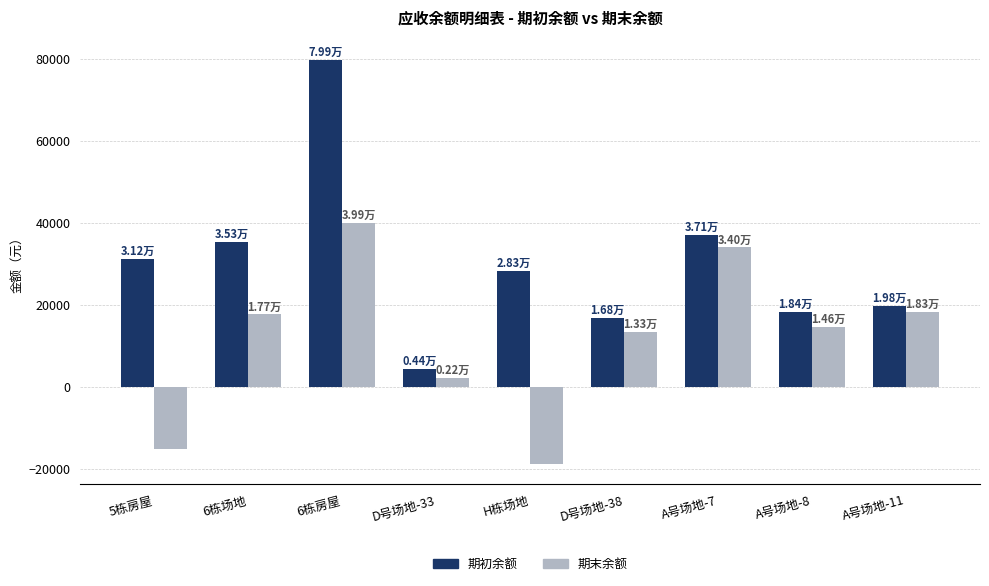

True or false: 期末余额 has a value of 34030.2 at A号场地-7.

True